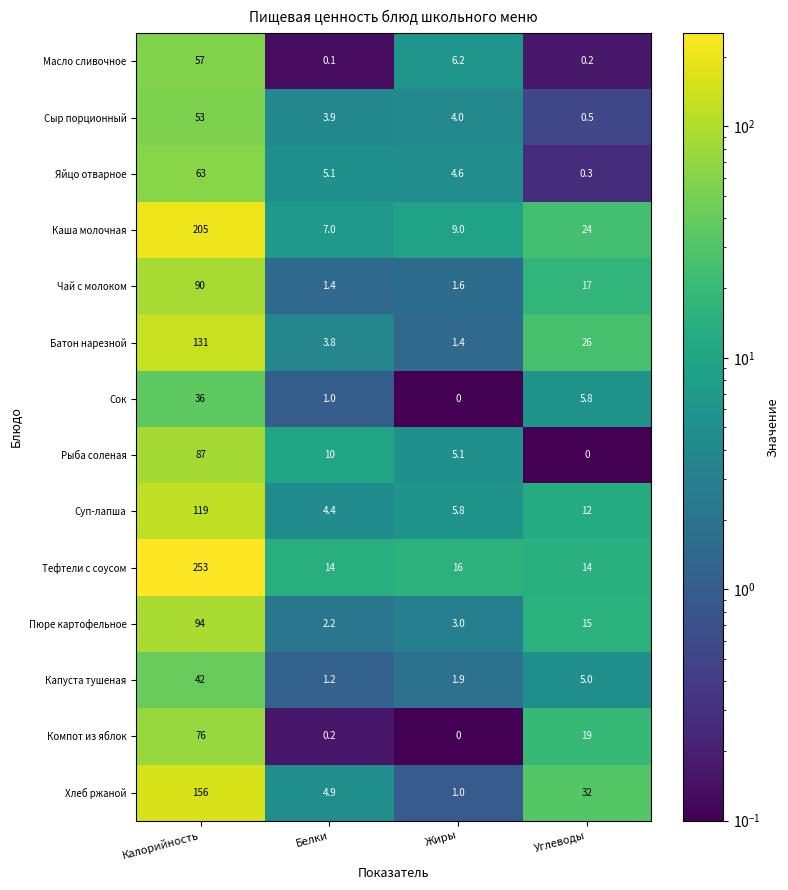

Where does the Суп-лапша series first go above 12?

Калорийность